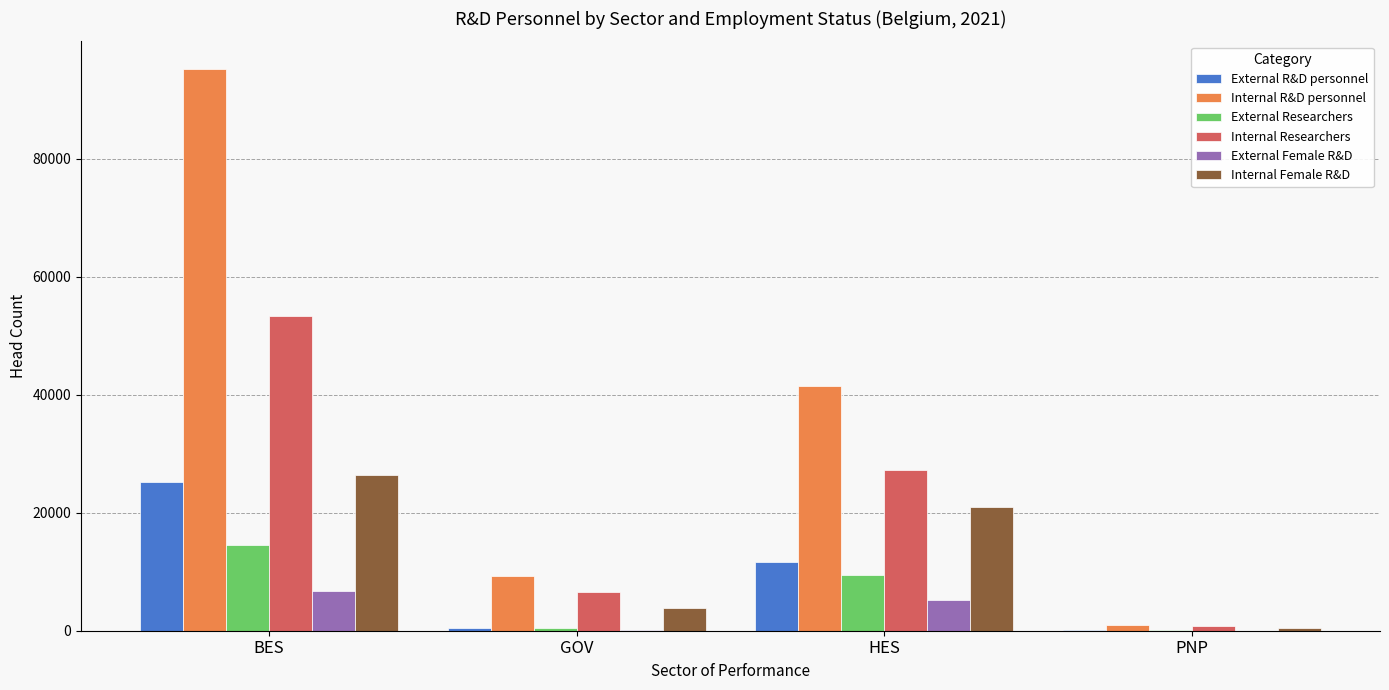

What is the approximate value of External R&D personnel at BES?

25219